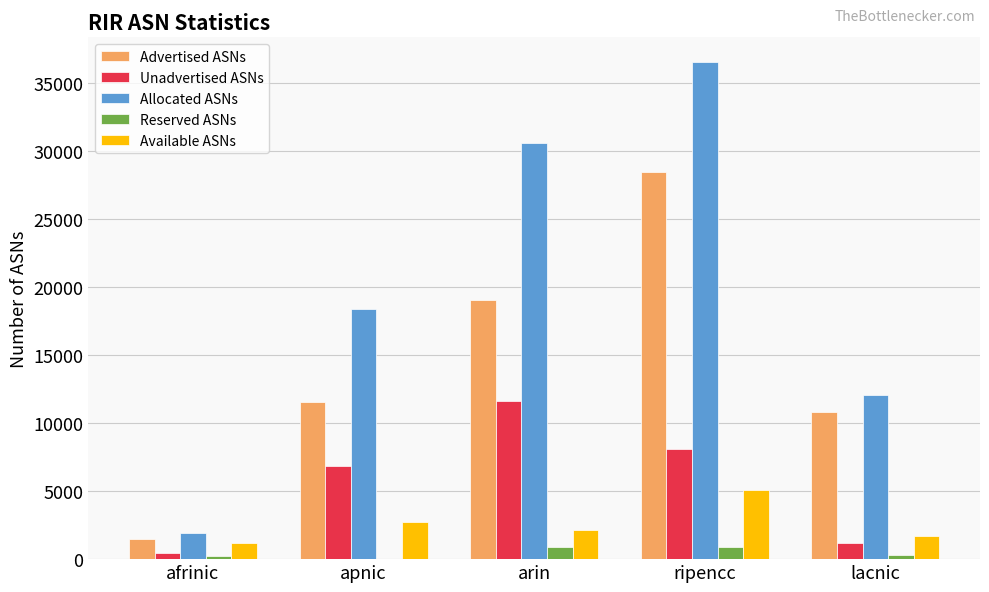

At which label does Unadvertised ASNs reach its peak?

arin